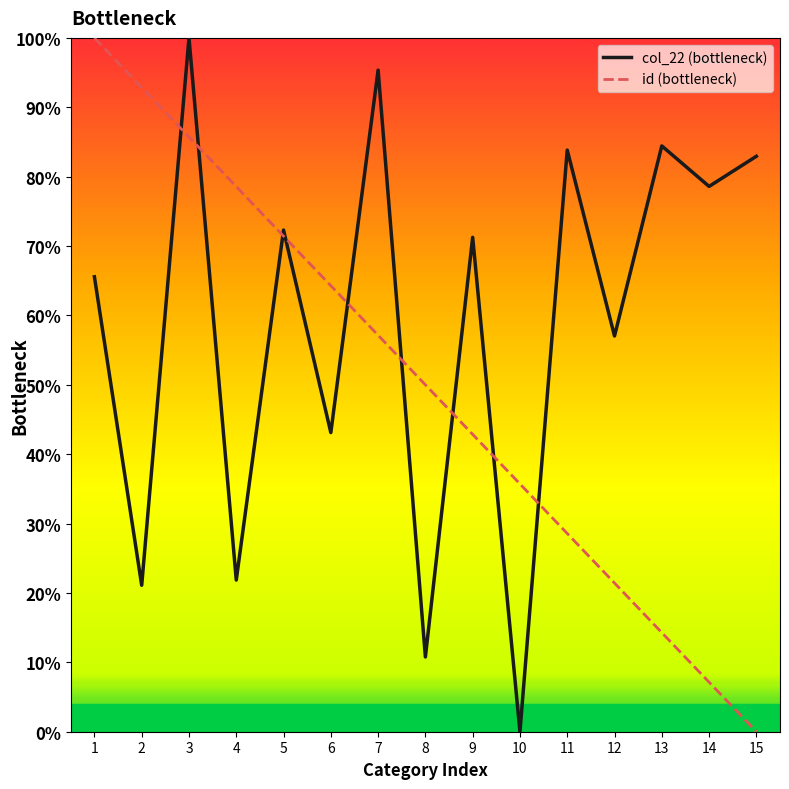

What is the spread (max minus min) of values at 1?

34.4